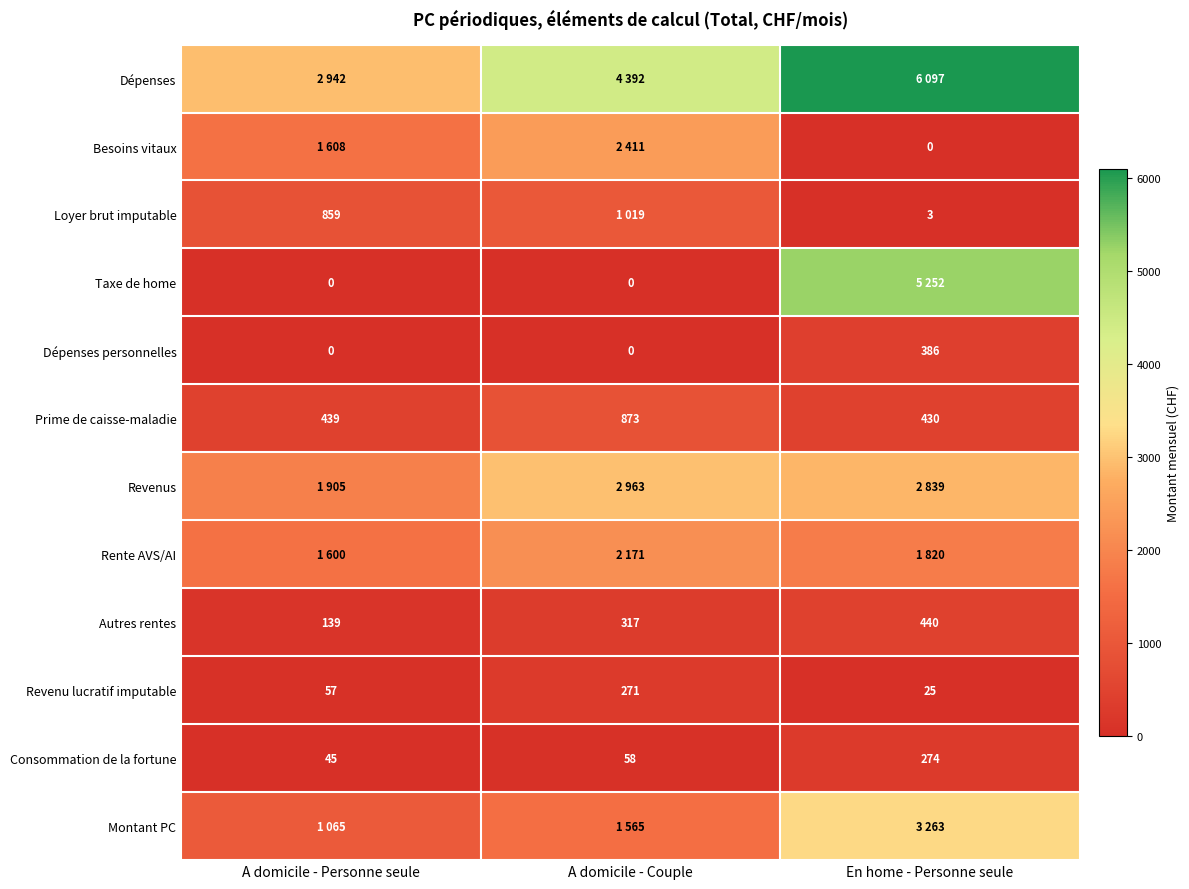

What value does the Revenu lucratif imputable series have at A domicile - Personne seule?

57